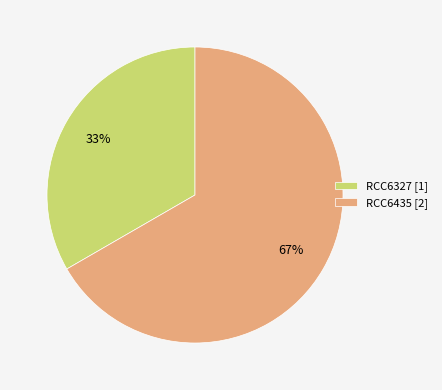

Is there any slice that represents more than half of the pie?

Yes